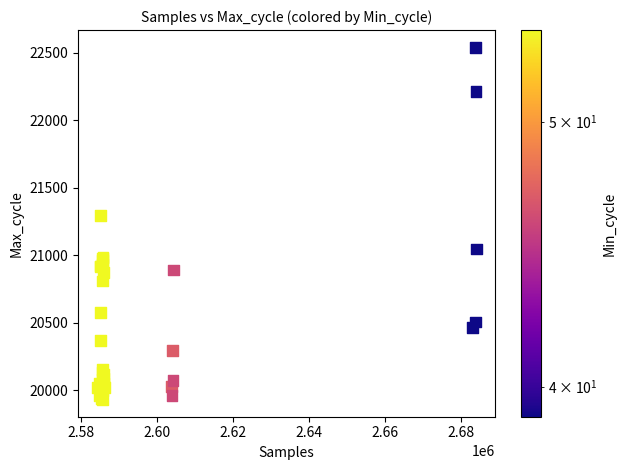

What Y value in the scatter plot is closest to 21236?

21294